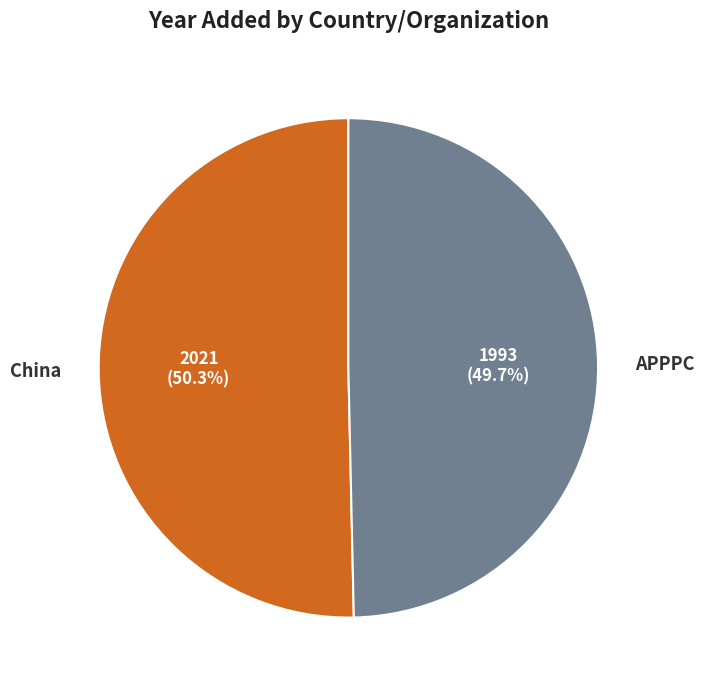

Rank the categories by value from lowest to highest.

APPPC, China